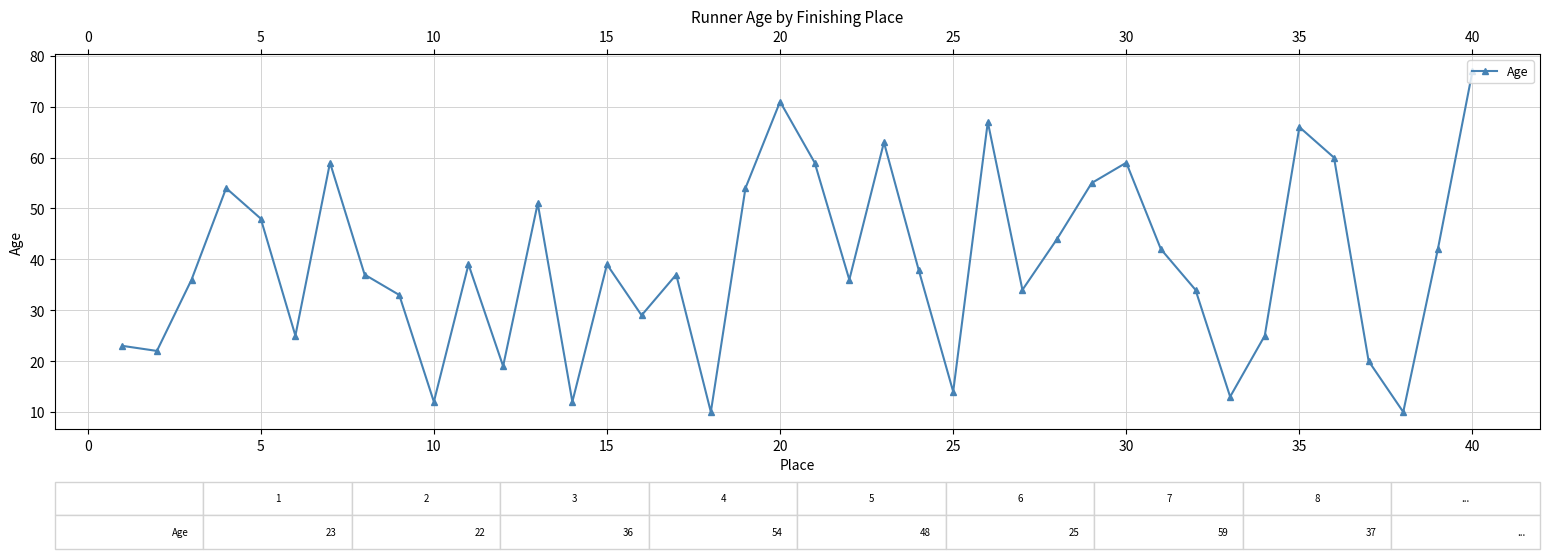

What is the smallest value displayed?

10